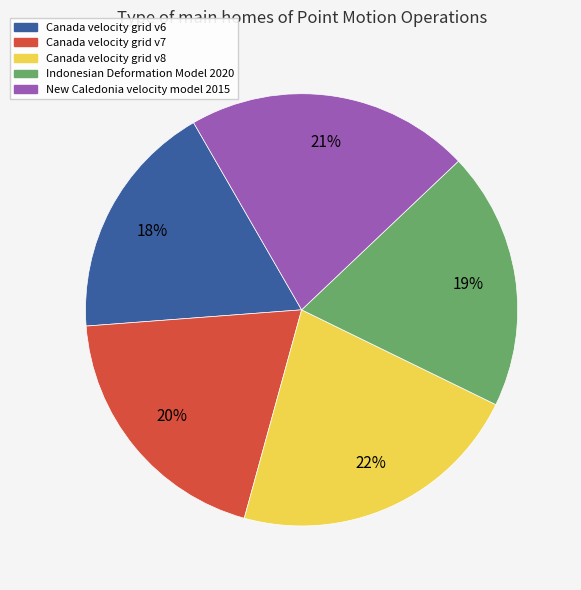

Count the number of slices in the pie.

5